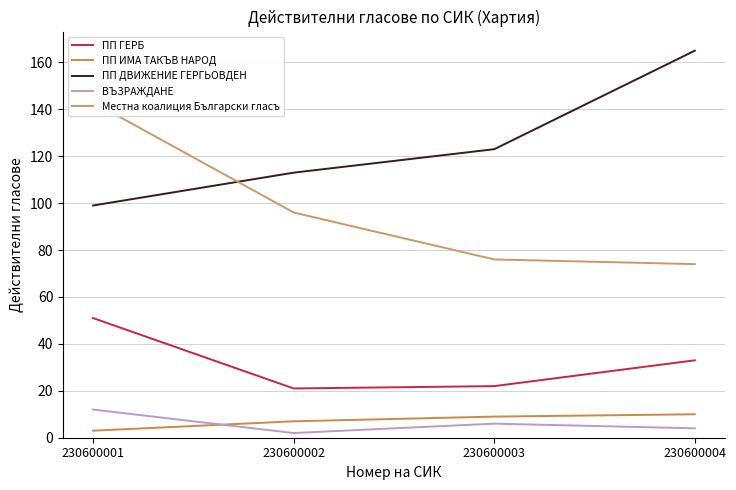

Which label corresponds to the smallest value in the chart?

230600002